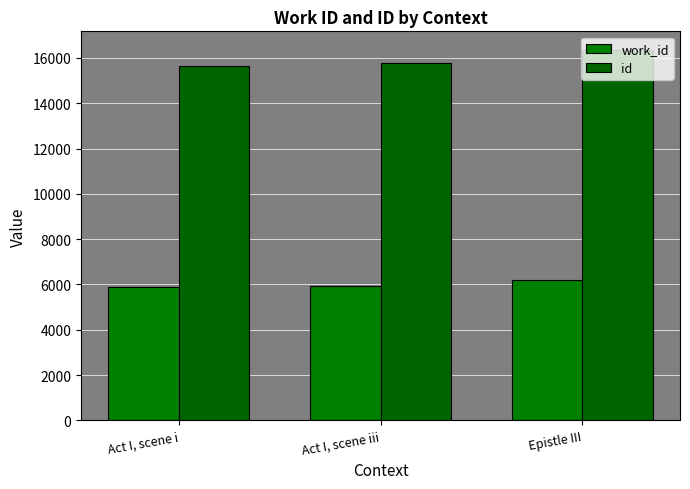

Which series changed the most between Act I, scene iii and Epistle III?

id